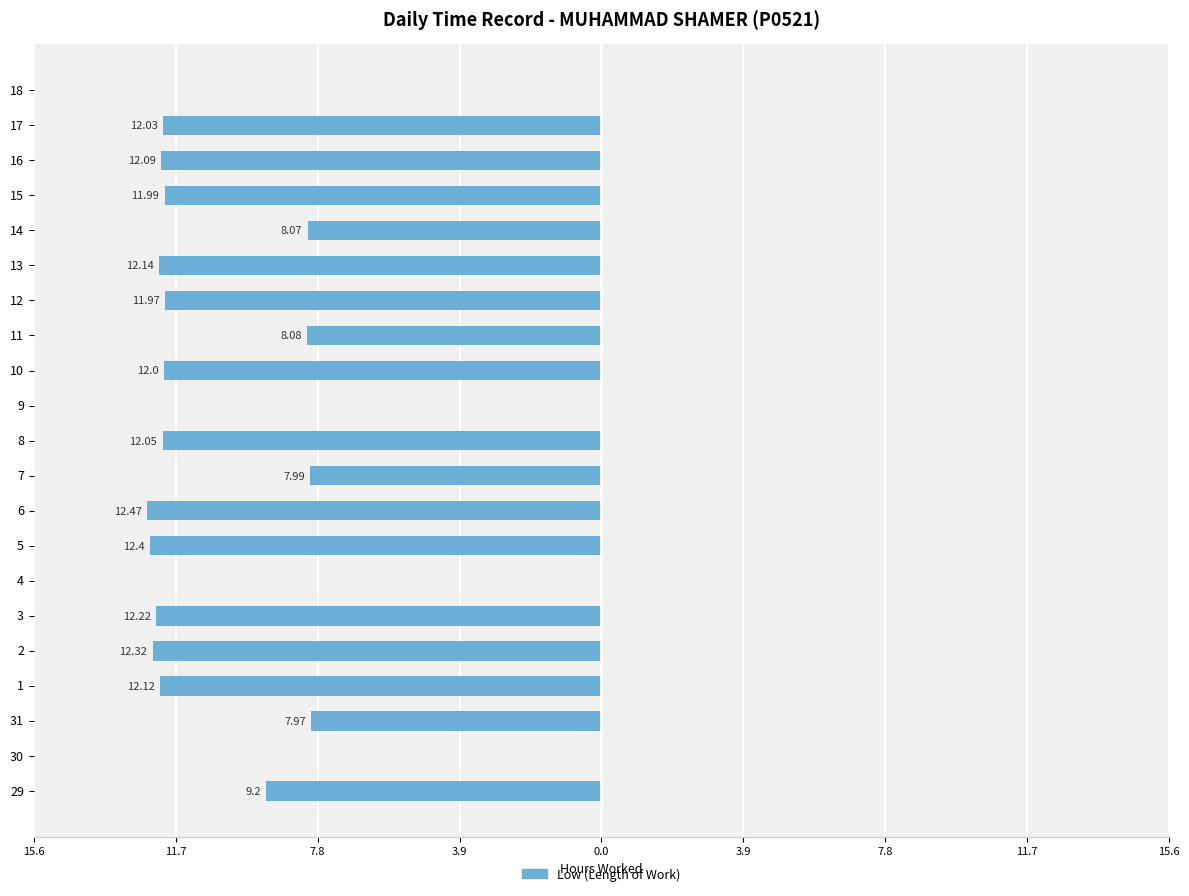

How many data points are above -11?

9